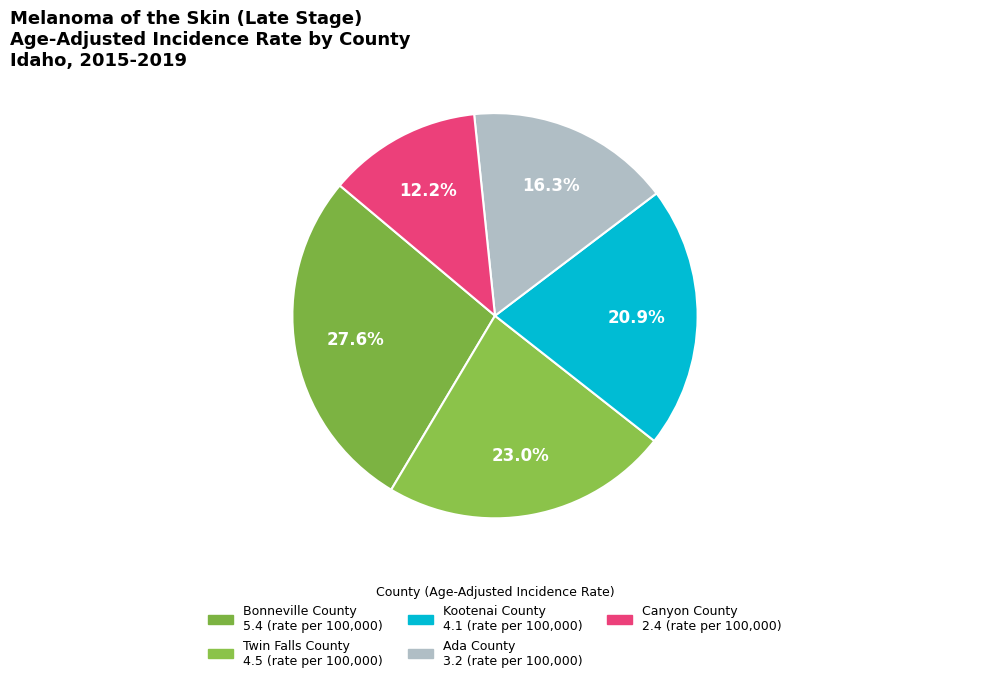

What is the ratio of the value at Twin Falls County to the value at Ada County?

1.4